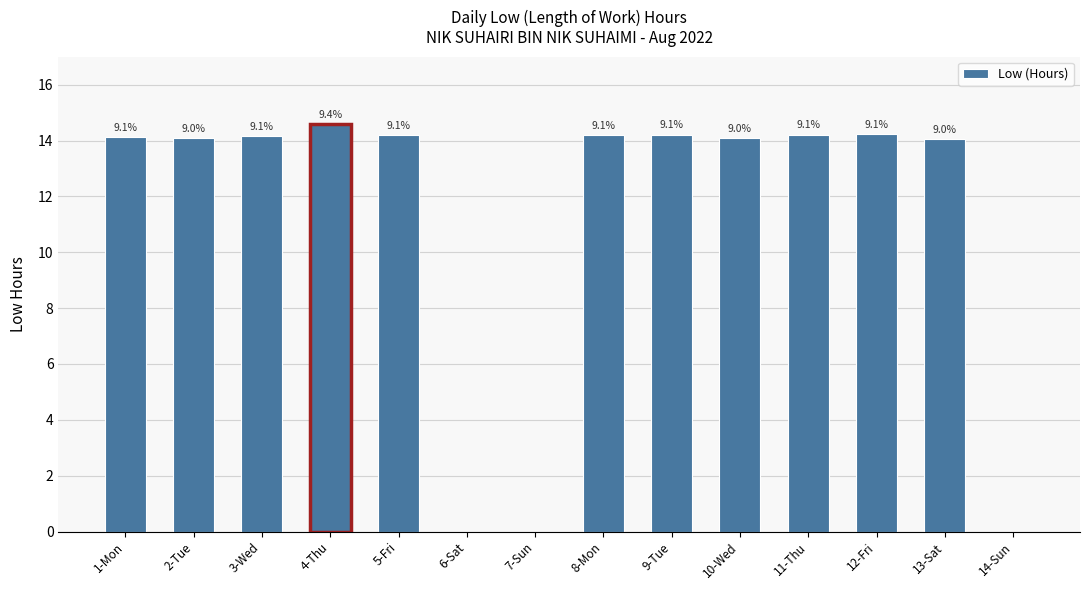

Reading left to right, transcribe all the data shown in this chart.

14.1	14.1	14.2	14.6	14.2	0.0	0.0	14.2	14.2	14.1	14.2	14.2	14.0	0.0